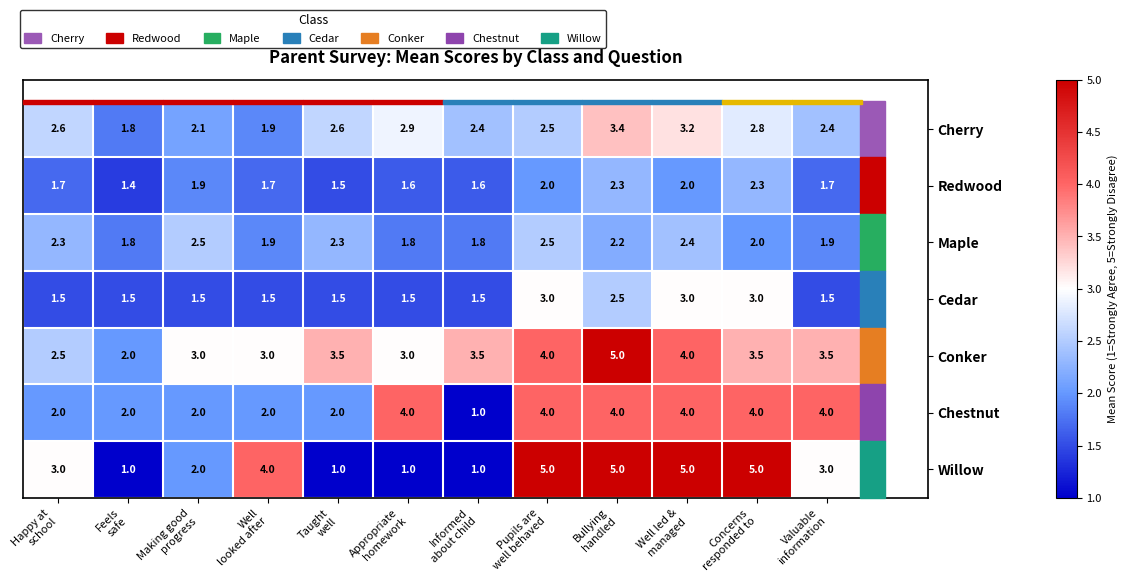

Which series has the largest total across all categories?

Conker